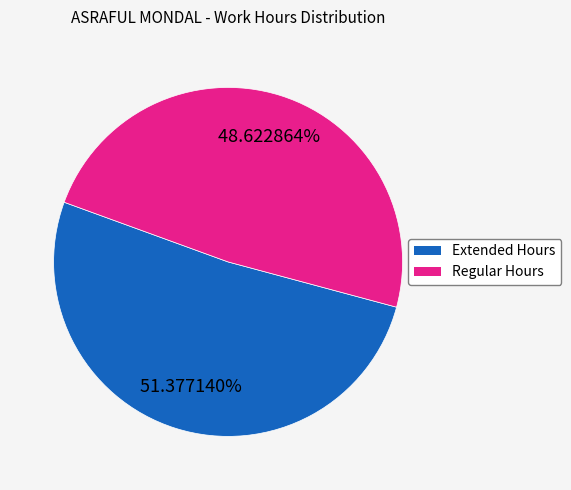

Is there a majority slice in this chart?

Yes